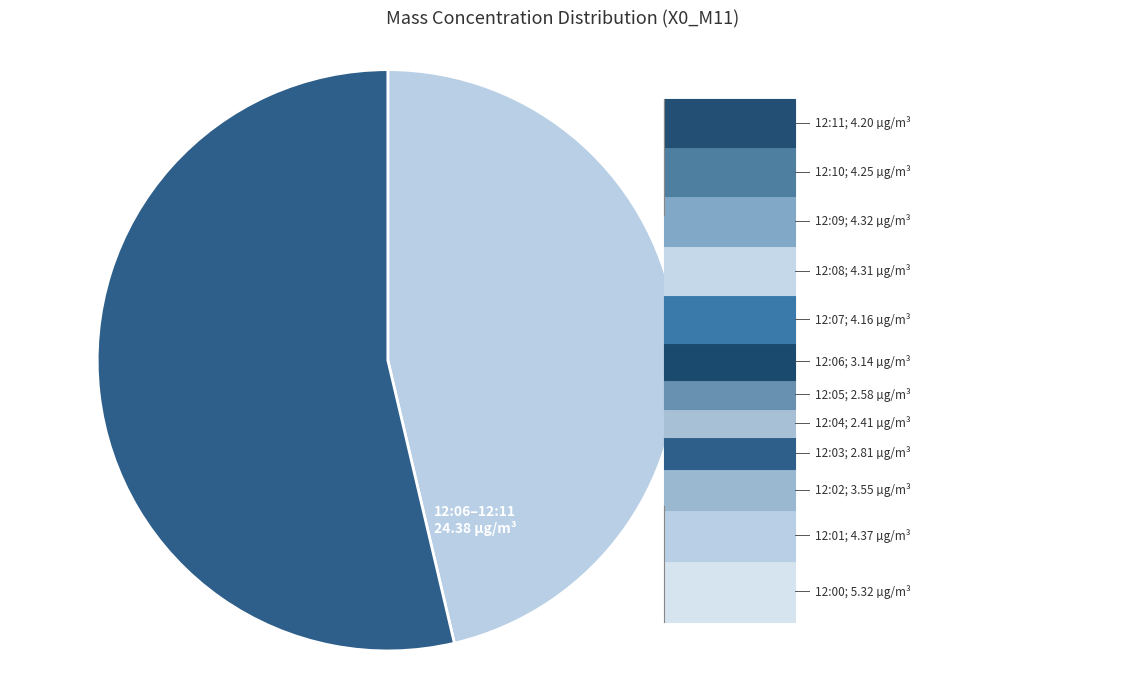

To the nearest percent, what is the combined percentage of 12:01 and 12:10?

19%